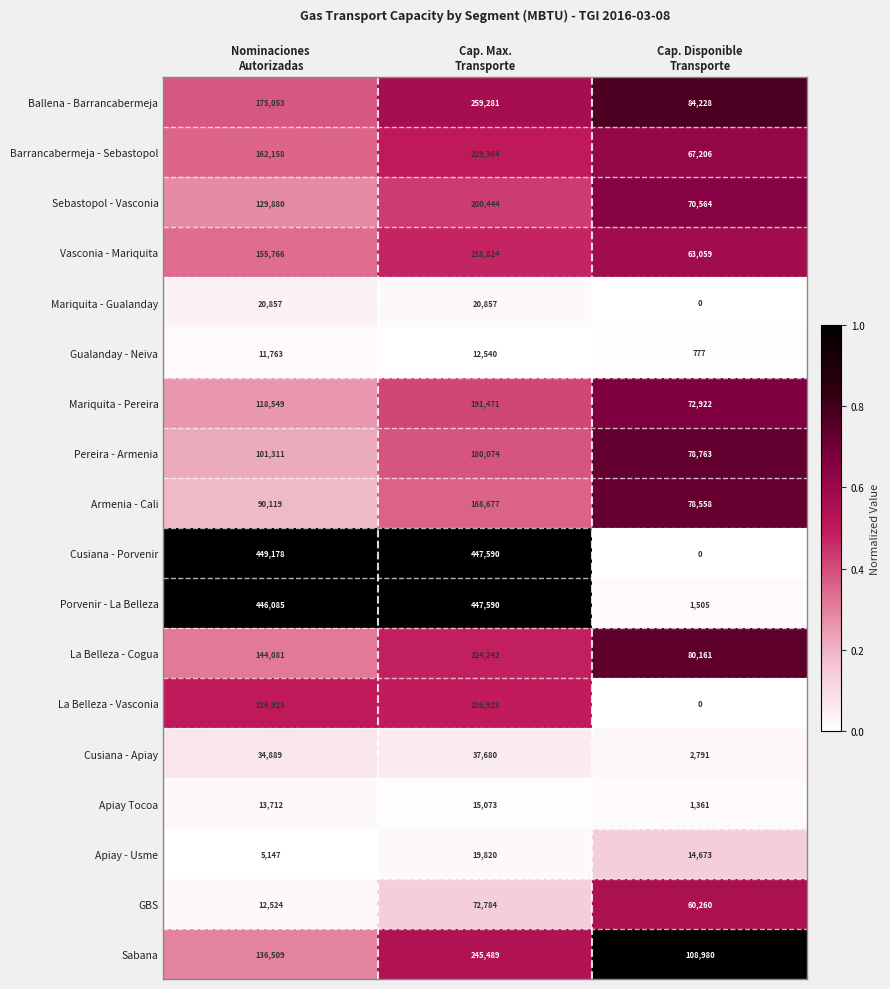

Count the GBS values in the range 12524 to 72784.

3